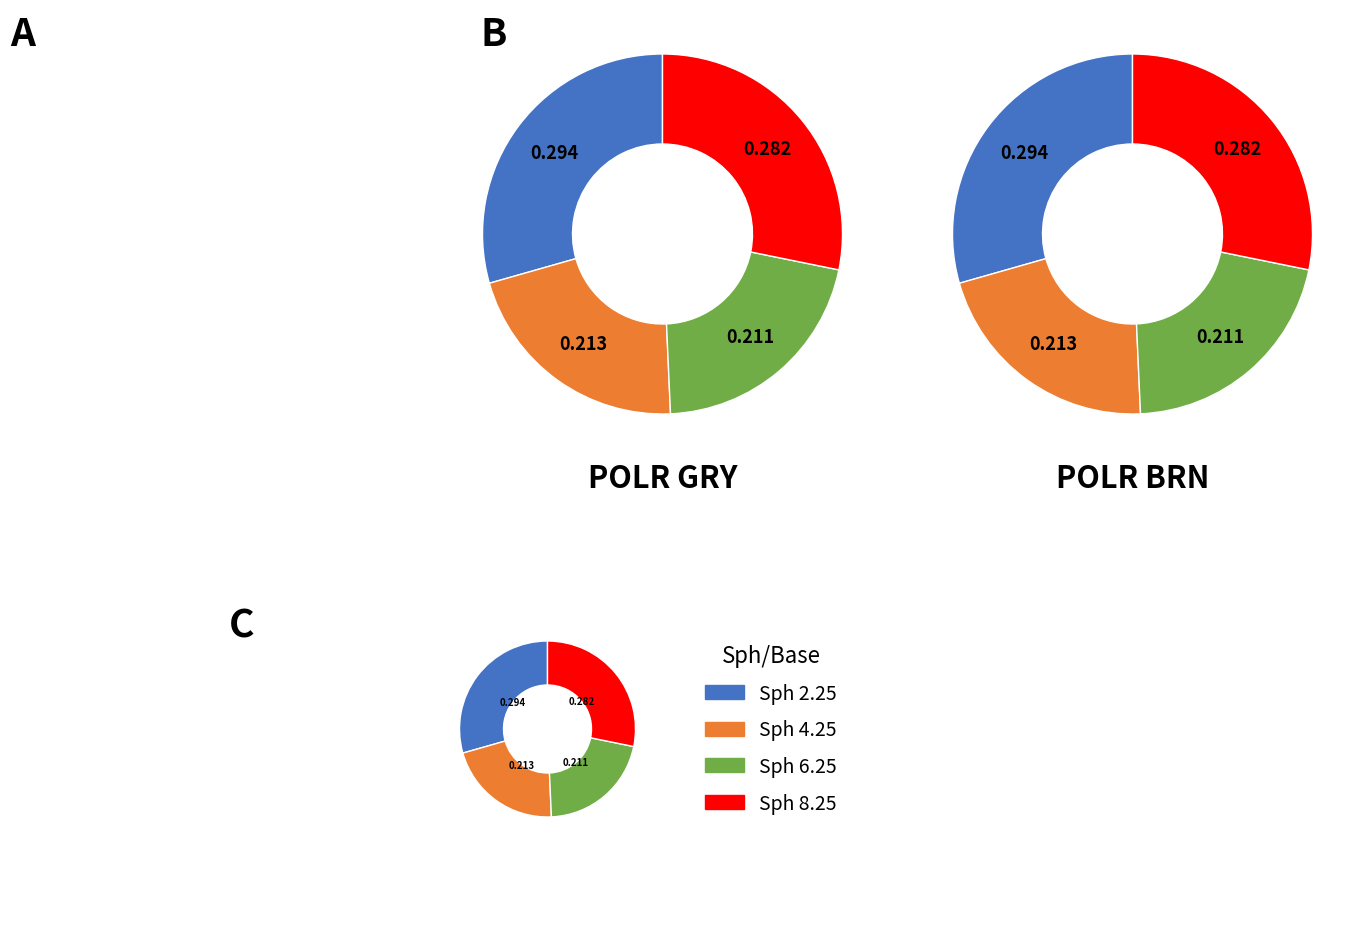

Combined, do POLR GRY 2.25 and POLR BRN 2.25 account for over 50%?

No